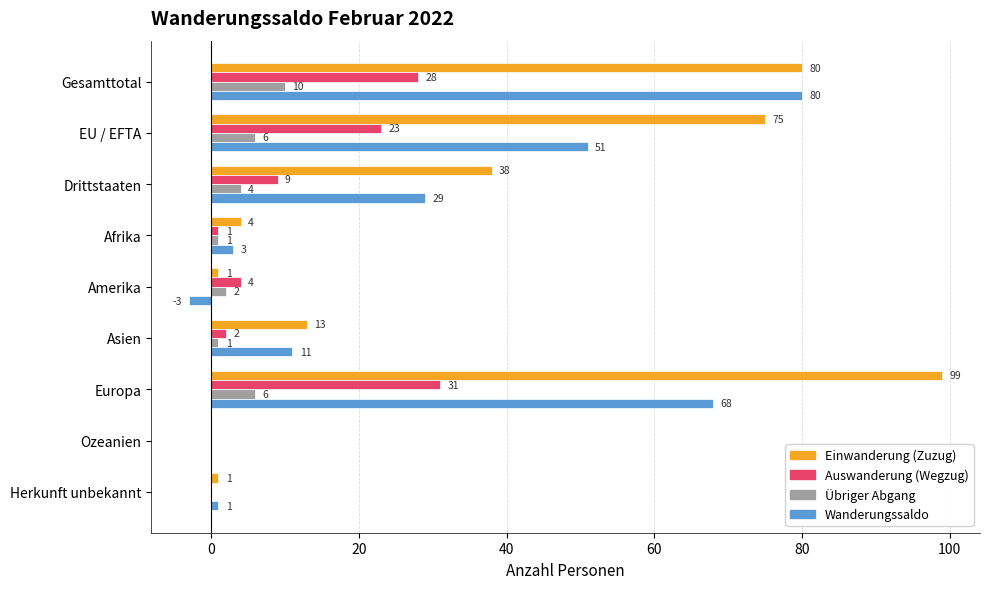

Which category has the highest value across all series?

Europa